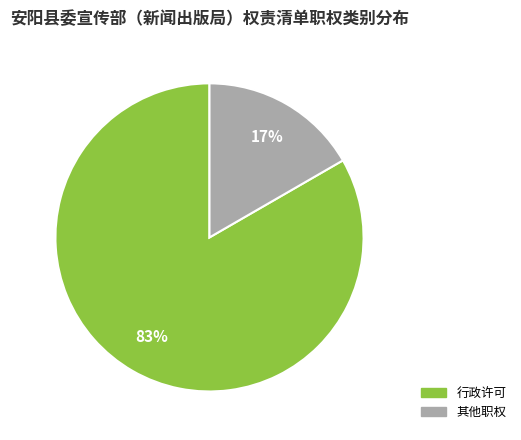

Is it true that 其他职权 is 17% of the pie?

True